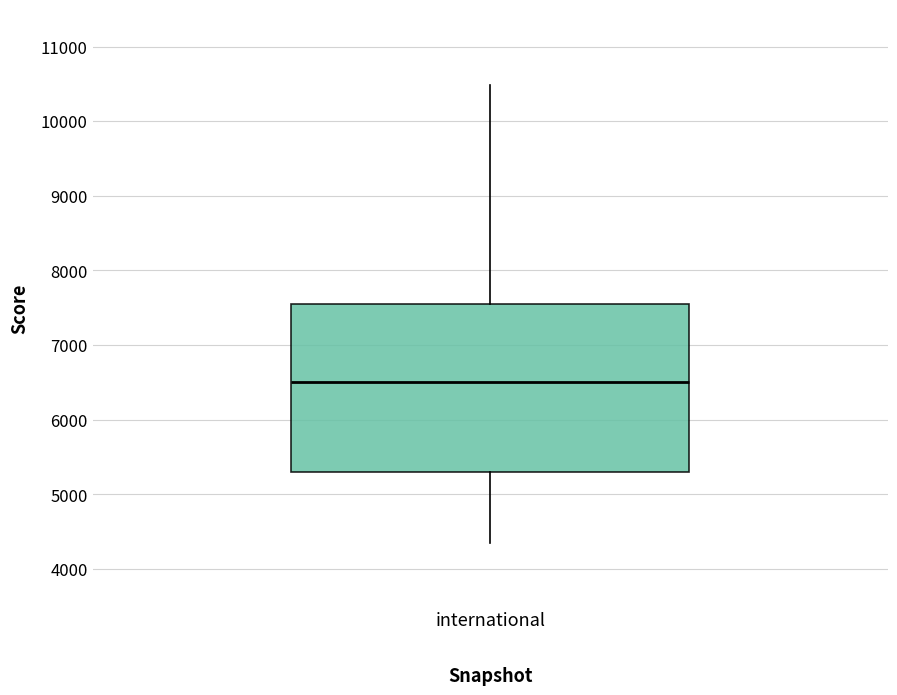

Transcribe this box plot: give where the median line is, the range the box spans, and where the two whiskers end, as read against the y-axis. The values are not printed on the chart, so give them approximately, as read against the axis.

median 6500, box 5300 to 7600, whiskers 4300 to 10500